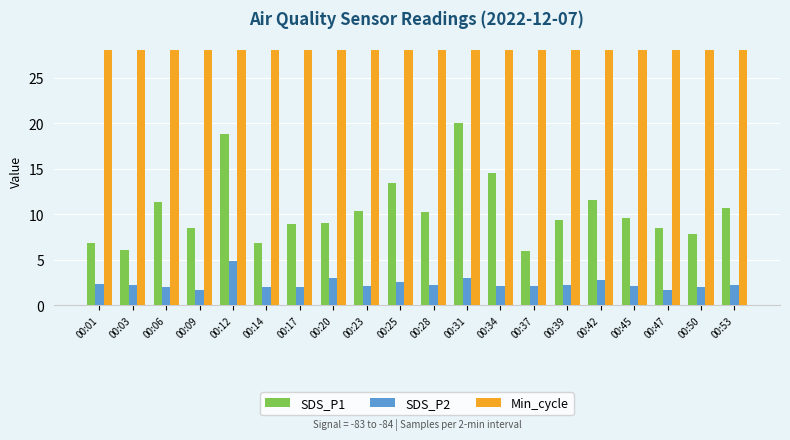

Where does the SDS_P2 series first go above 2?

00:01